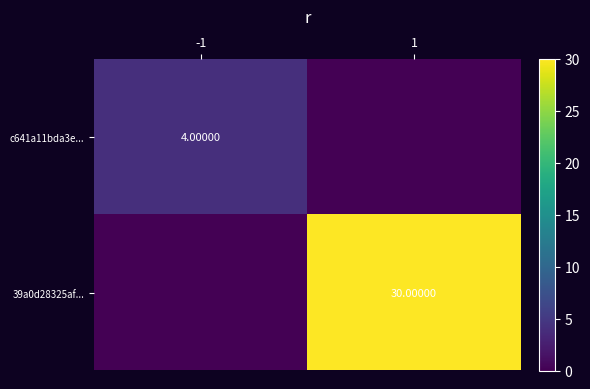

The value of 39a0d28325af... at 1 is 47. True or false?

False